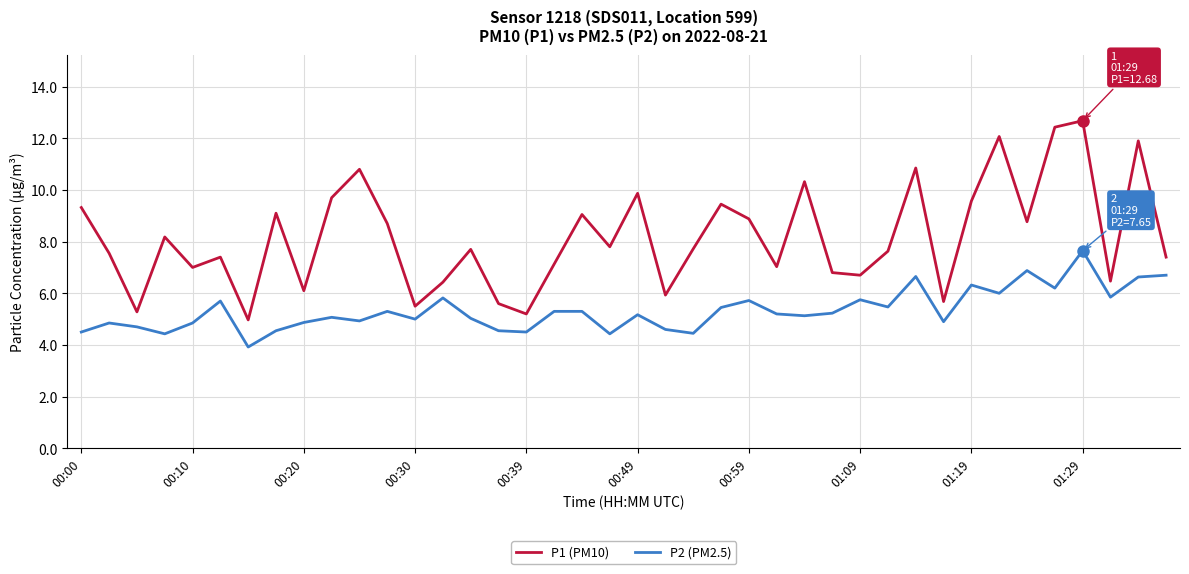

True or false: P2 (PM2.5) and P1 (PM10) cross at least once.

False